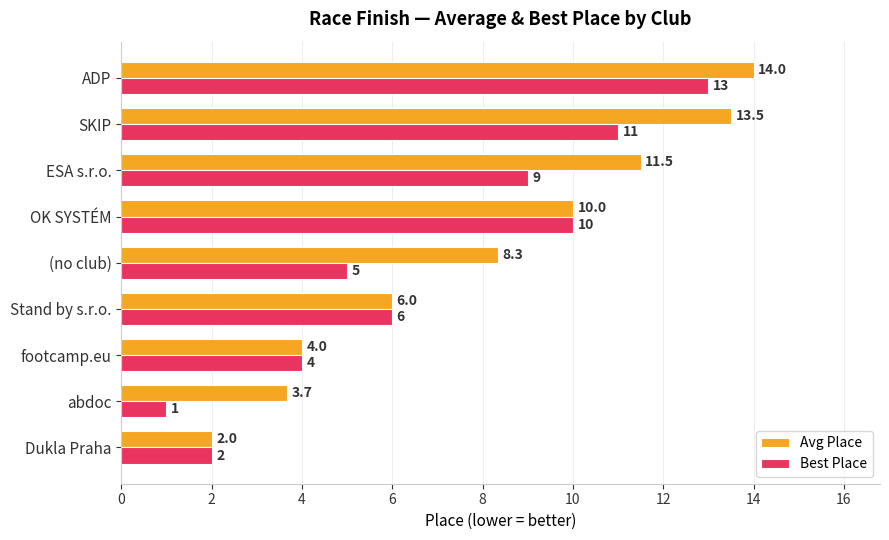

The value of Best Place at ESA s.r.o. is 14.7. True or false?

False